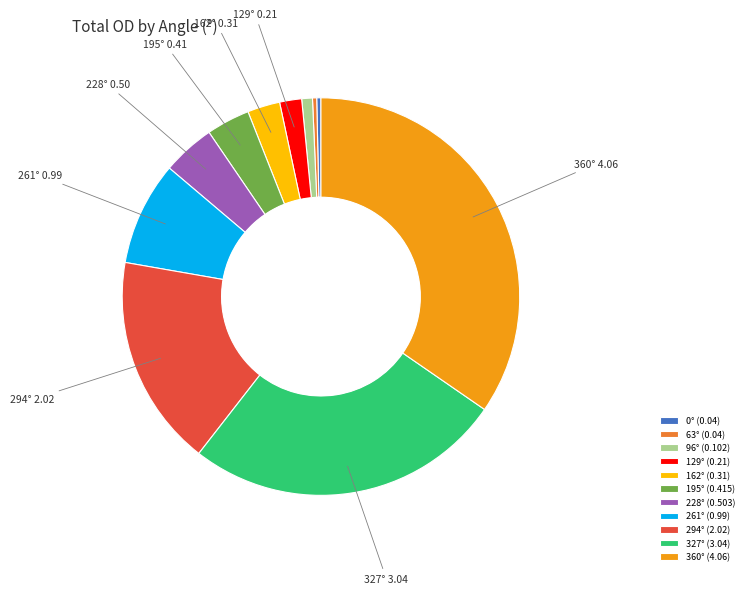

True or false: 195° (0.415) accounts for 4% of the total.

True